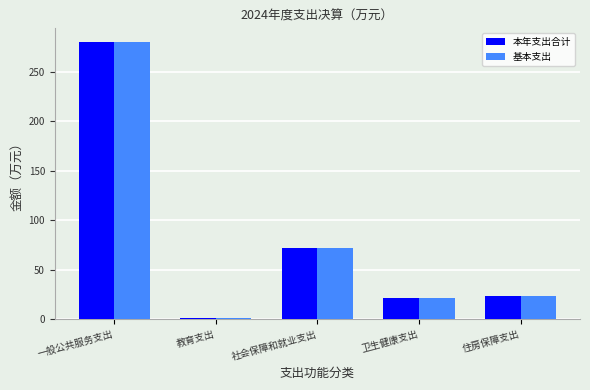

At which category does the chart reach its peak across all series?

一般公共服务支出